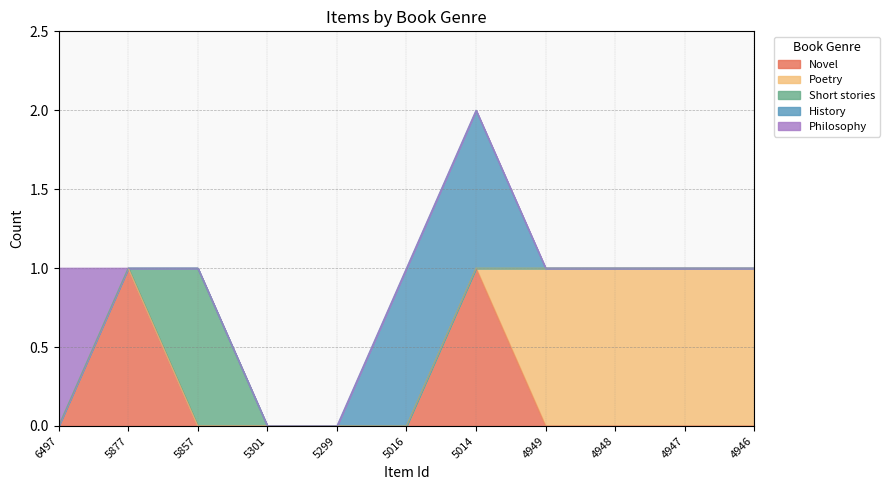

What is the highest value of the Novel series?

1